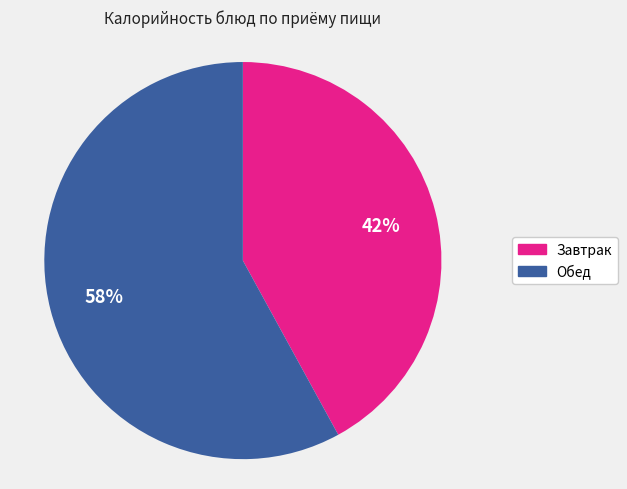

Which slice is the largest?

Обед